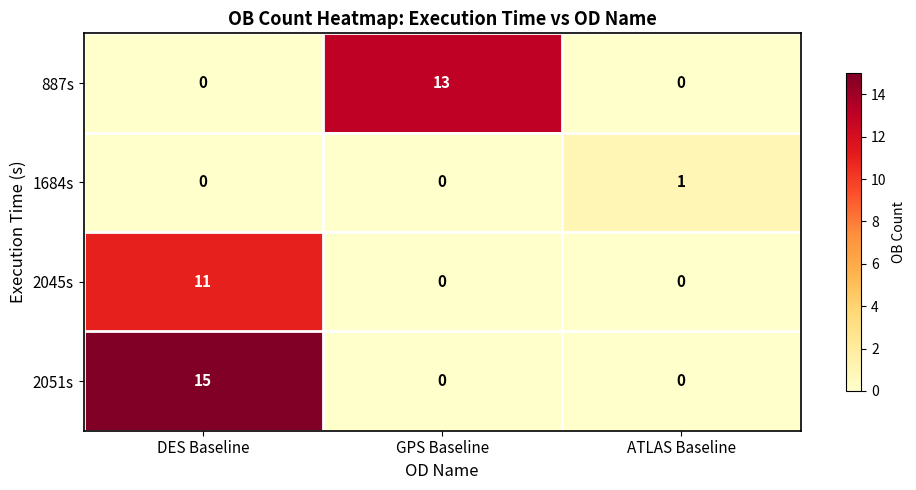

At how many categories does at least one series exceed 10?

2